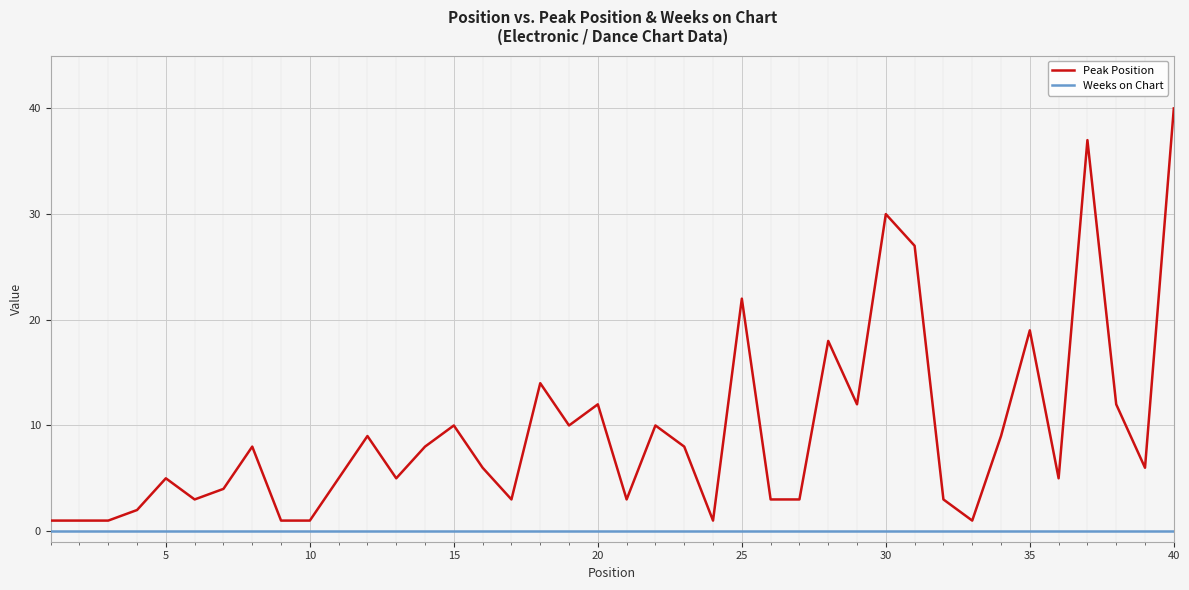

Rank the series by their maximum value, from lowest to highest.

Weeks on Chart, Peak Position